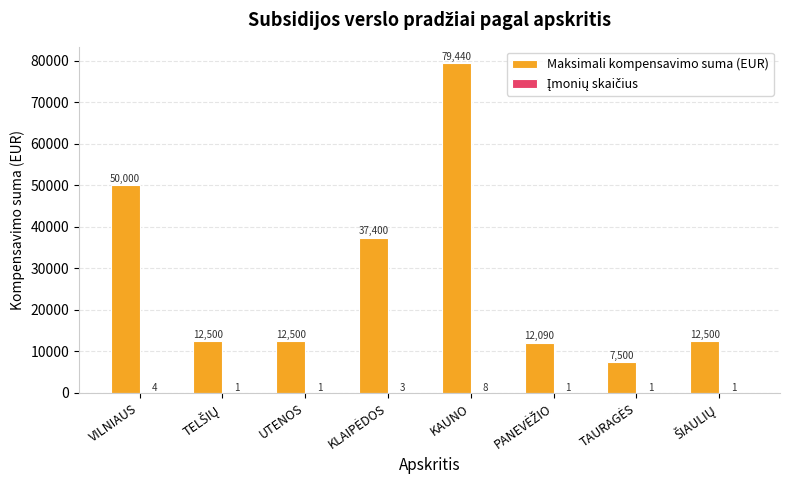

What is the greatest value displayed?

79440.5